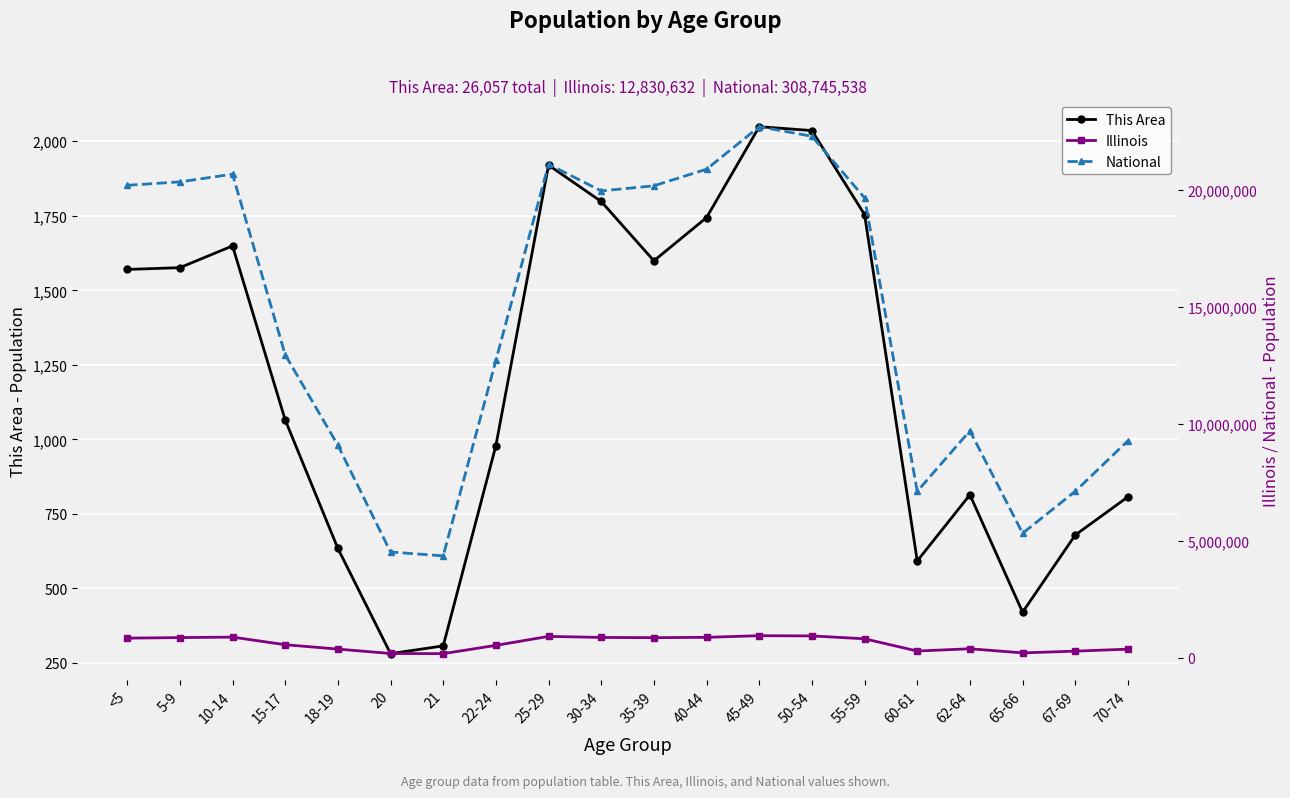

Reading right to left, extract all data points from this chart.

This Area: 807	679	420	814	592	1754	2036	2049	1744	1599	1798	1920	979	307	281	634	1065	1649	1576	1570
Illinois: 364475	279790	205270	381249	284180	807778	930785	940094	870100	855790	865684	910273	526556	172795	179613	367343	554749	879448	859405	835577
National: 9278166	7115361	5319902	9704197	7113727	19664805	22298125	22708591	20890964	20179642	19962099	21101849	12712576	4354294	4519129	9086089	12954254	20677194	20348657	20201362